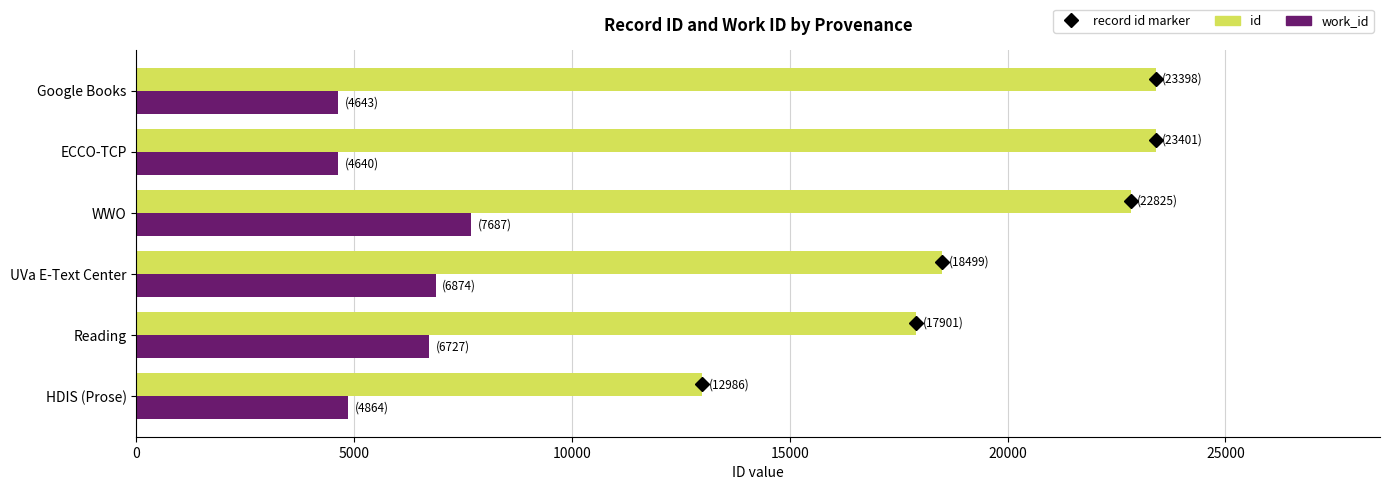

Which series has the widest spread of values?

id